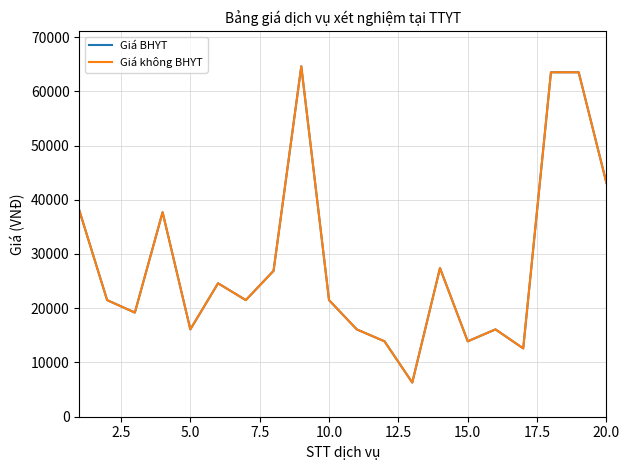

Which series has the largest total across all categories?

Giá BHYT